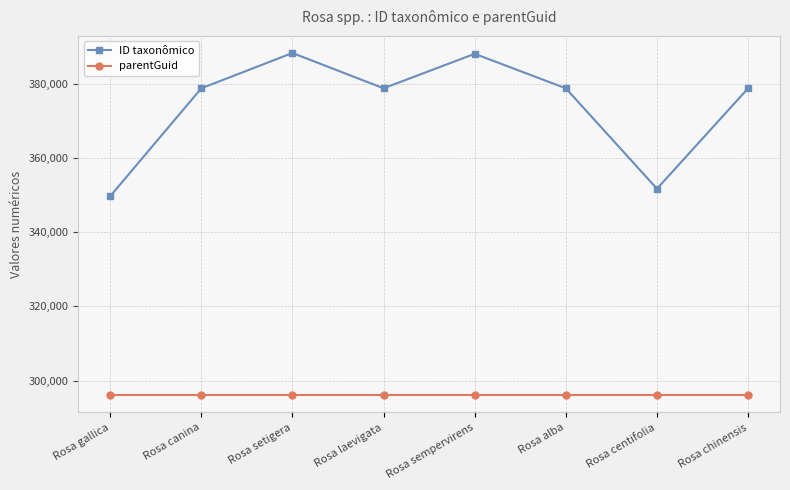

Which series has the largest total across all categories?

ID taxonômico